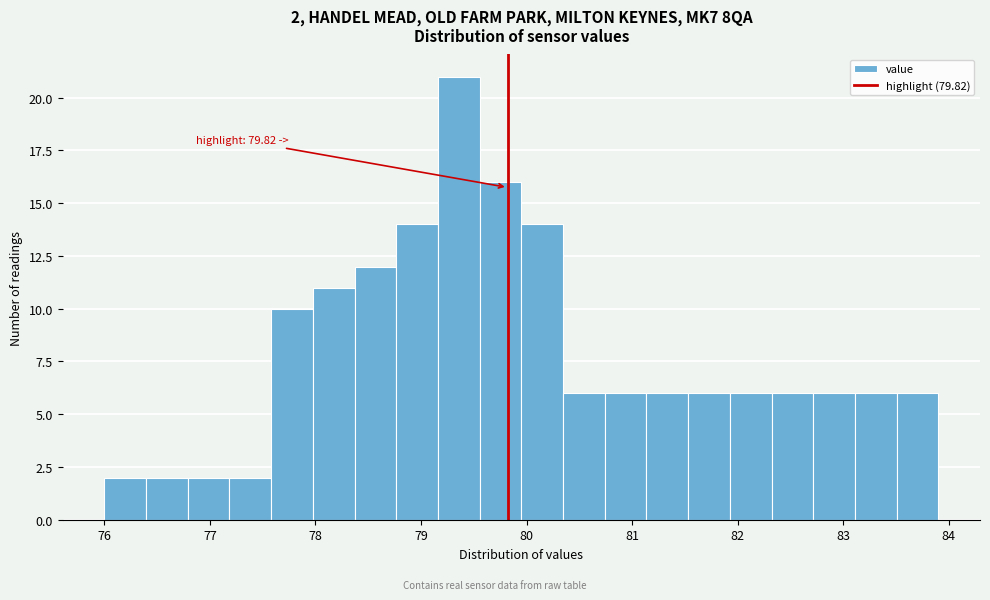

Read against the x-axis, roughly where is the centre of the tallest bar?

79.4